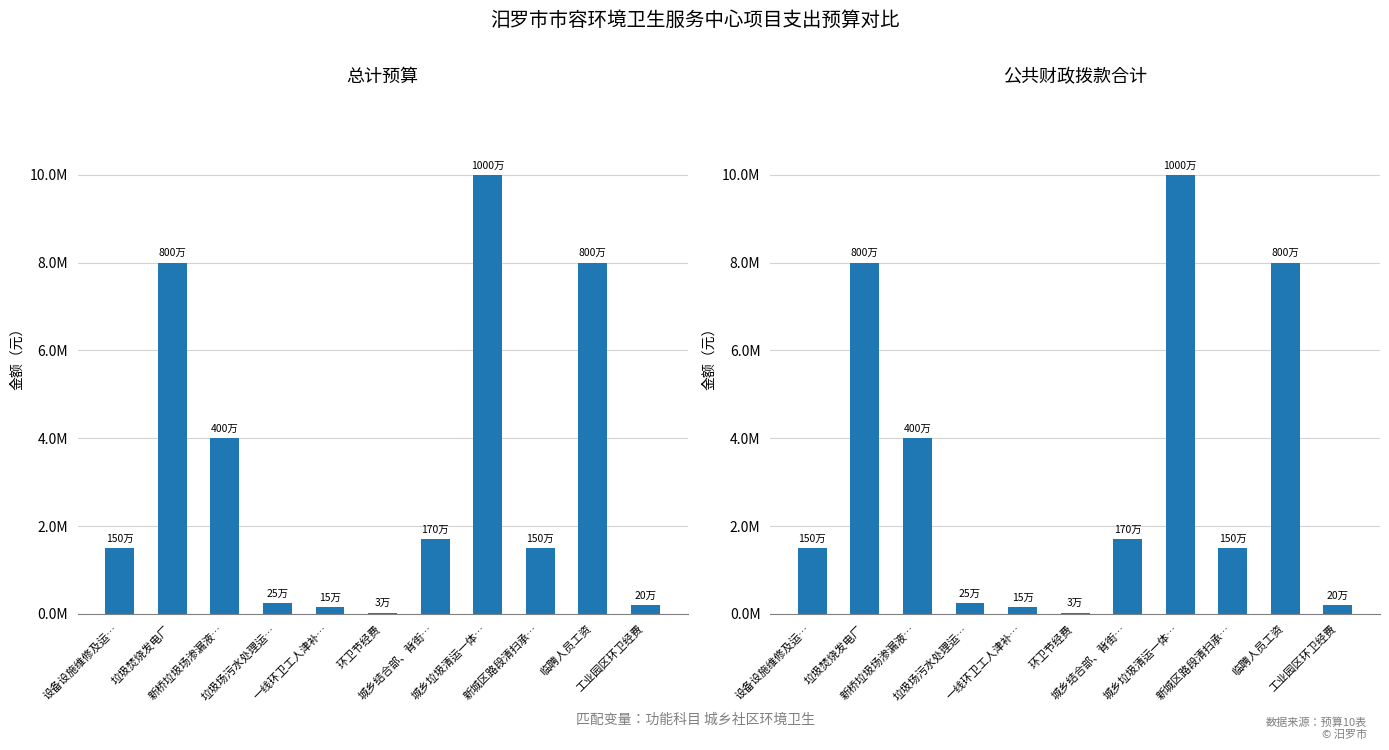

At which label does 总计 reach its peak?

城乡垃圾清运一体…